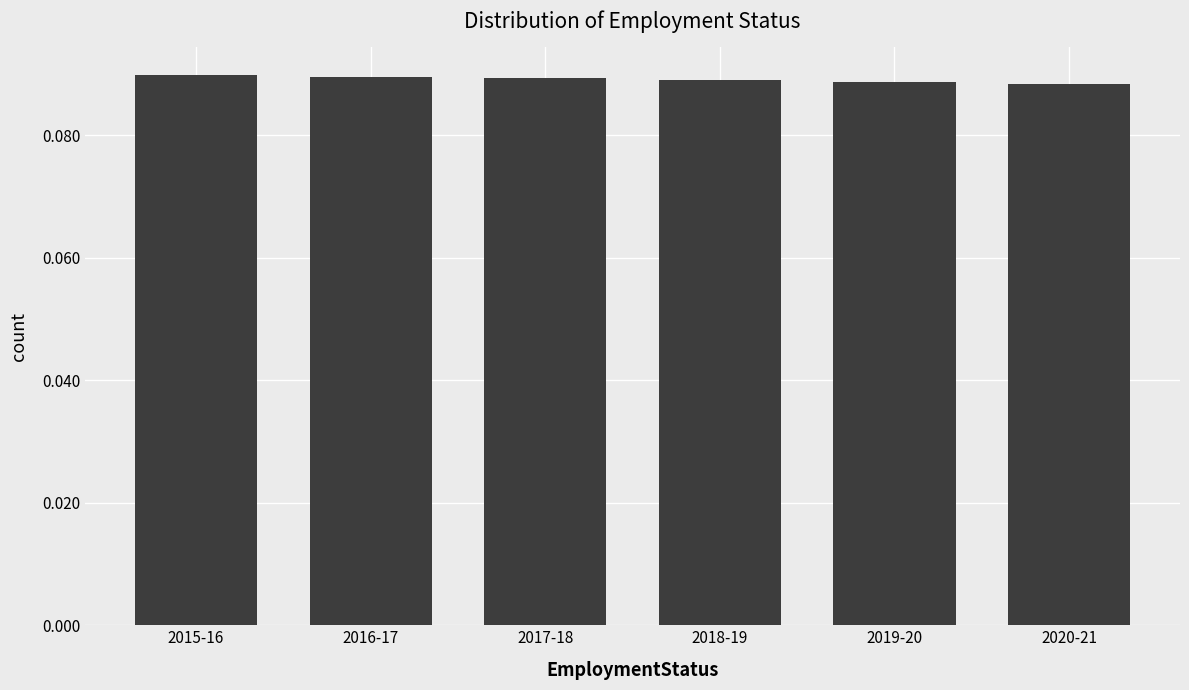

True or false: the data shows 0.2 at 2017-18.

False